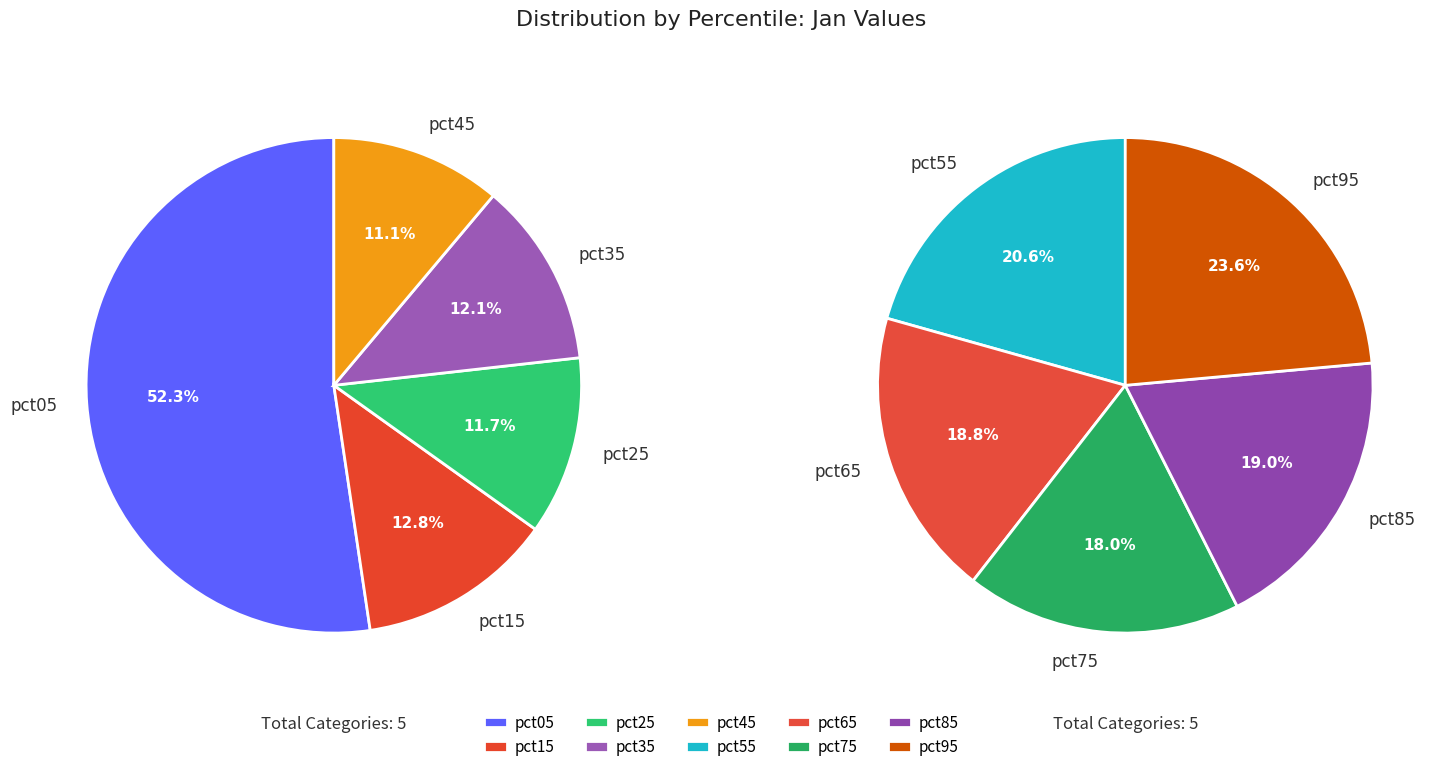

How many slices are in this pie chart?

10